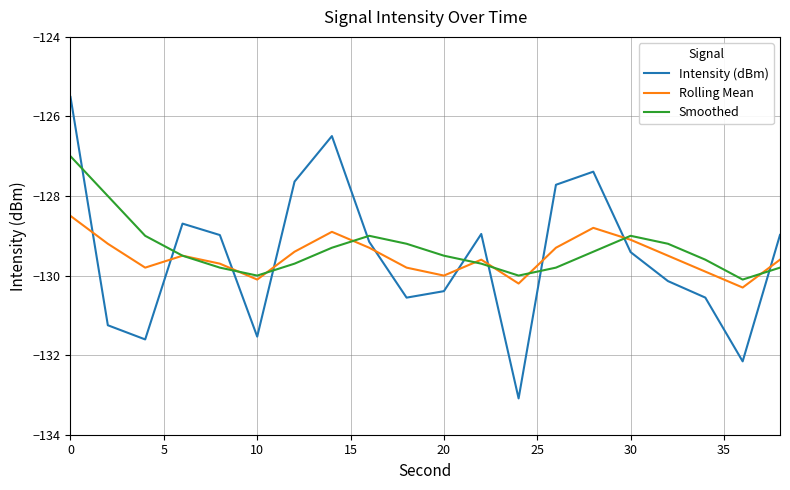

Which series ends up on top after the final intersection of Rolling Mean and Intensity (dBm)?

Intensity (dBm)